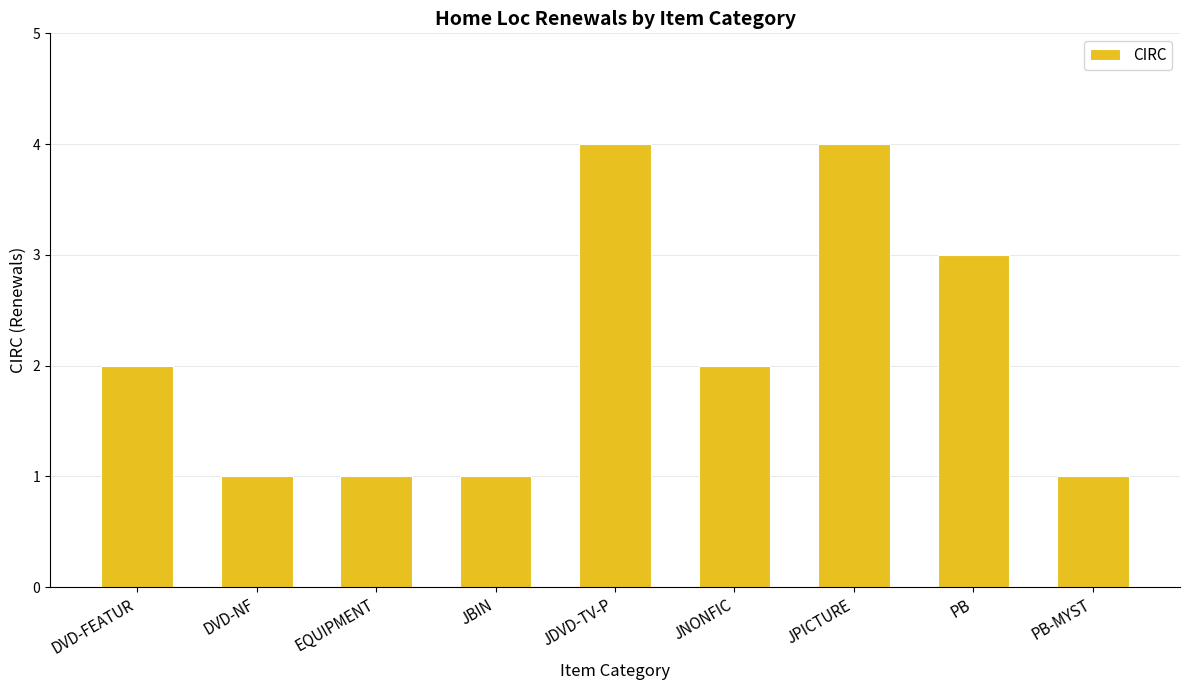

Reading left to right, extract all data points from this chart.

2	1	1	1	4	2	4	3	1